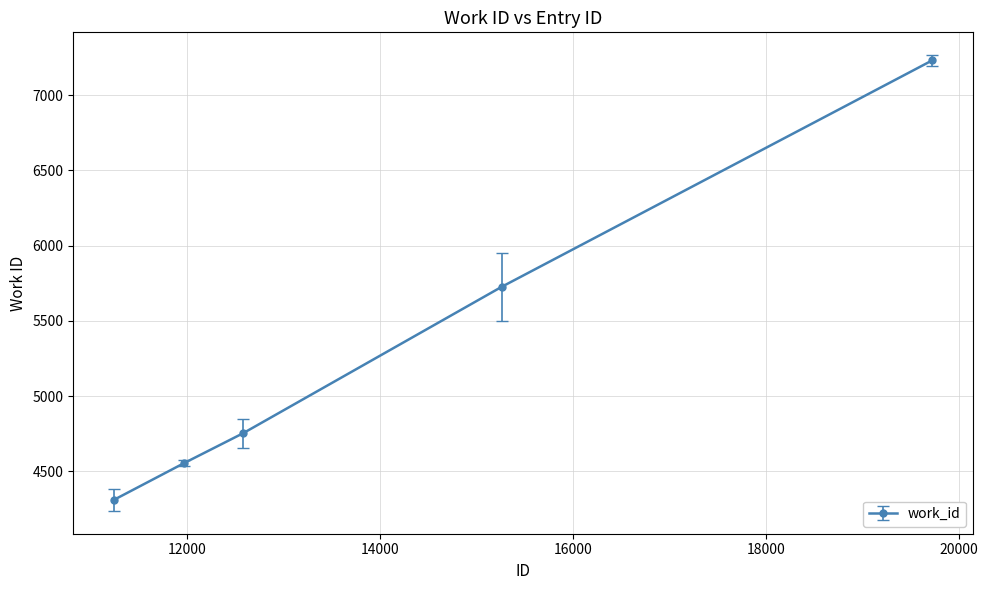

How many data points are less than 4754?

2